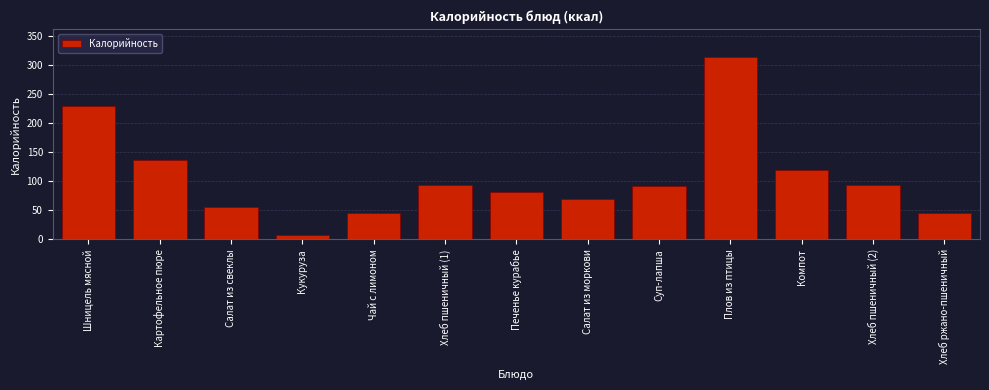

Between Салат из моркови and Шницель мясной, which is larger?

Шницель мясной